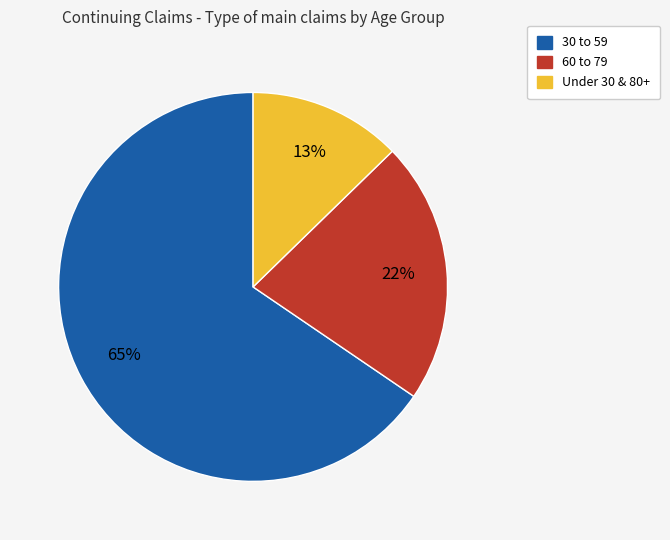

Is there a majority slice in this chart?

Yes